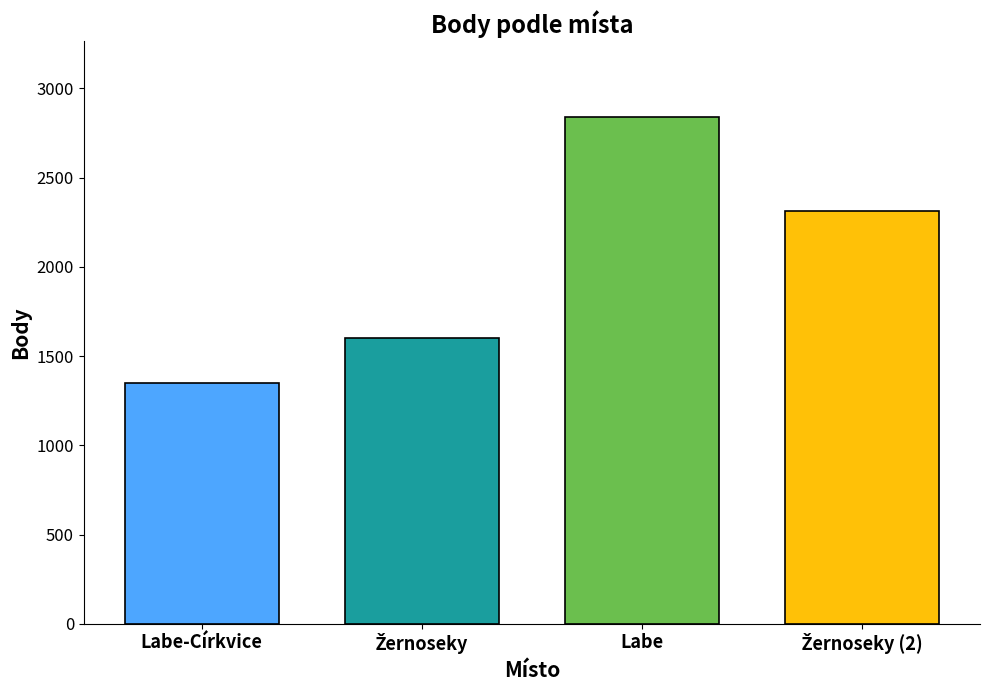

What is the difference between the second highest and second lowest values?

712